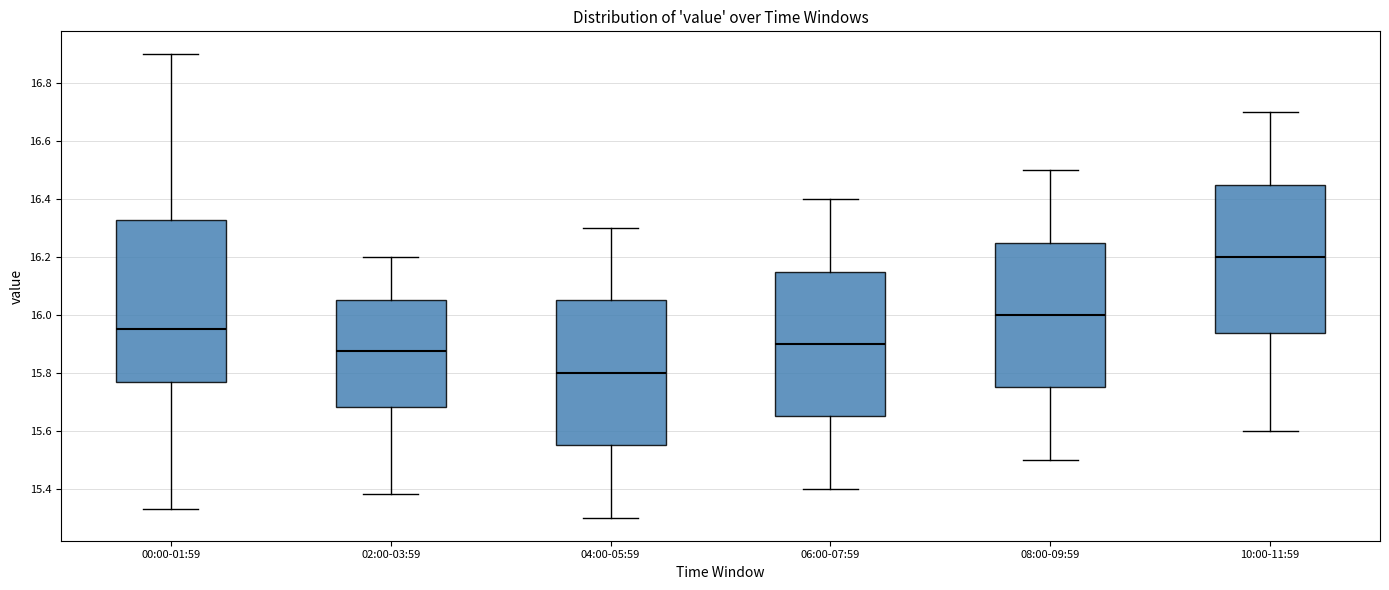

Which box is the tallest, from its lower edge to its upper edge?

00:00-01:59